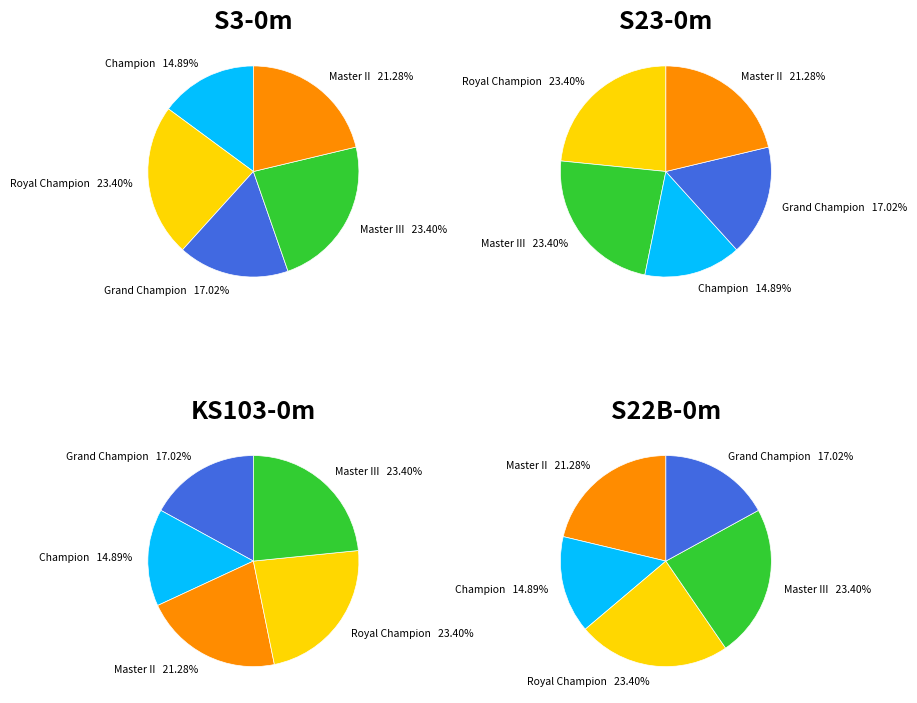

Which category has the smallest portion of the pie?

Champion